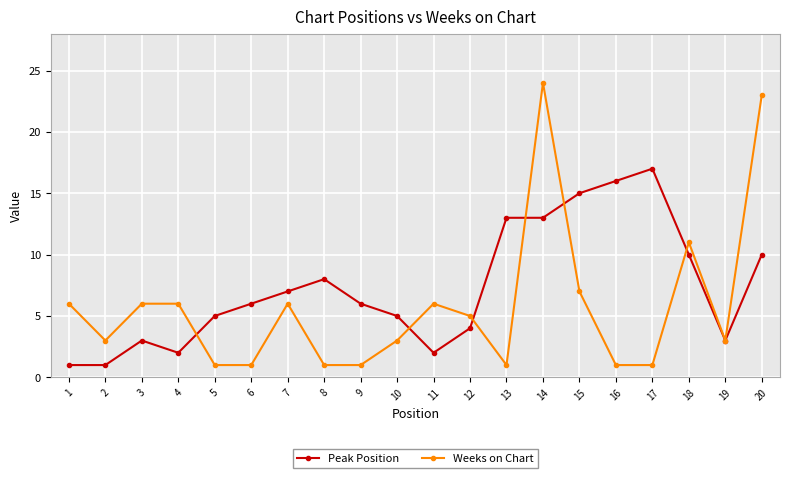

Where is Weeks on Chart nearest to the value 12?

18